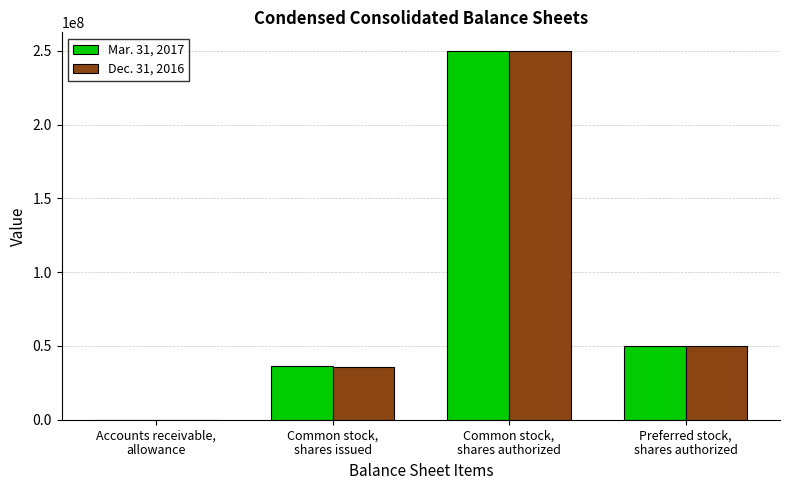

What is the average value of the Dec. 31, 2016 series?

83911624